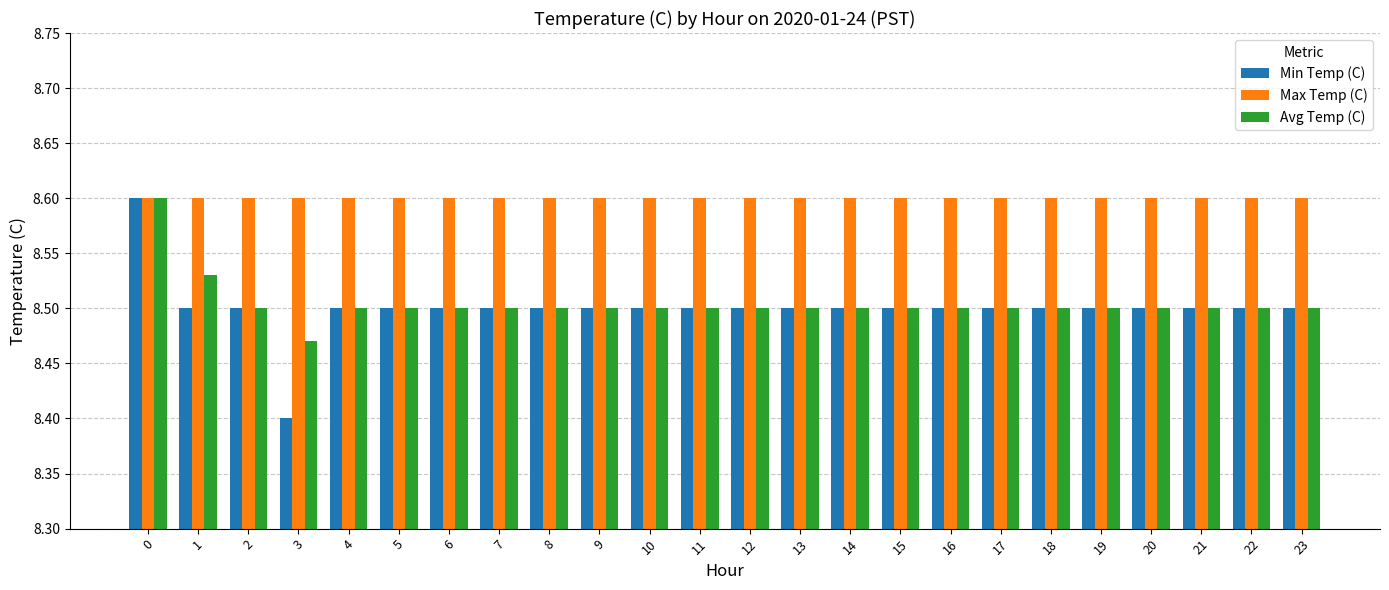

True or false: Avg Temp (C) has a value of 13.5 at 13.

False